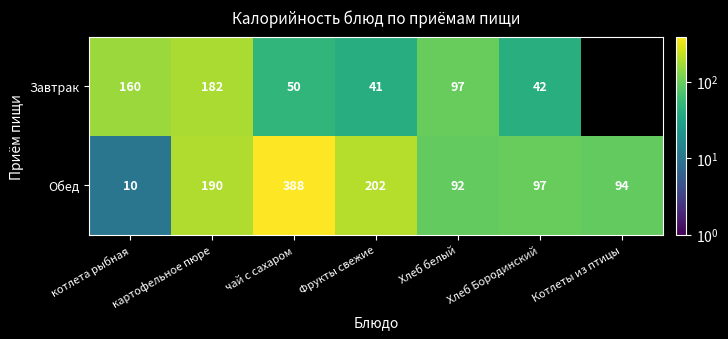

How many data points in Обед are less than 97?

3